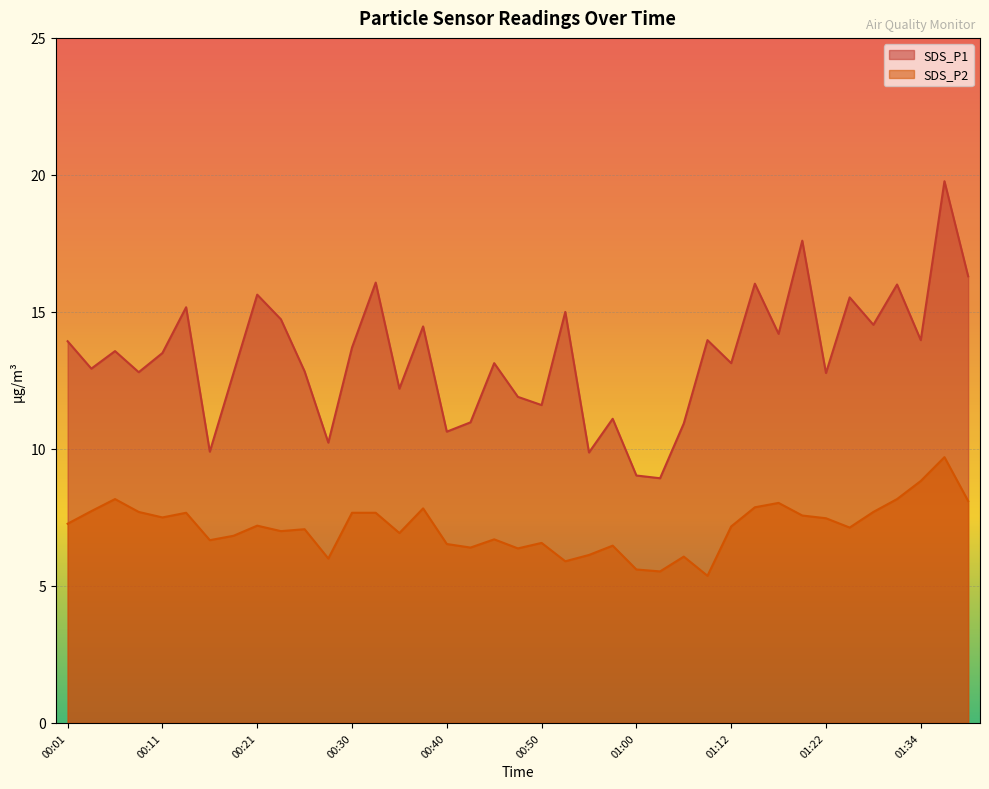

True or false: SDS_P1 has more than 1 interior local peaks.

True